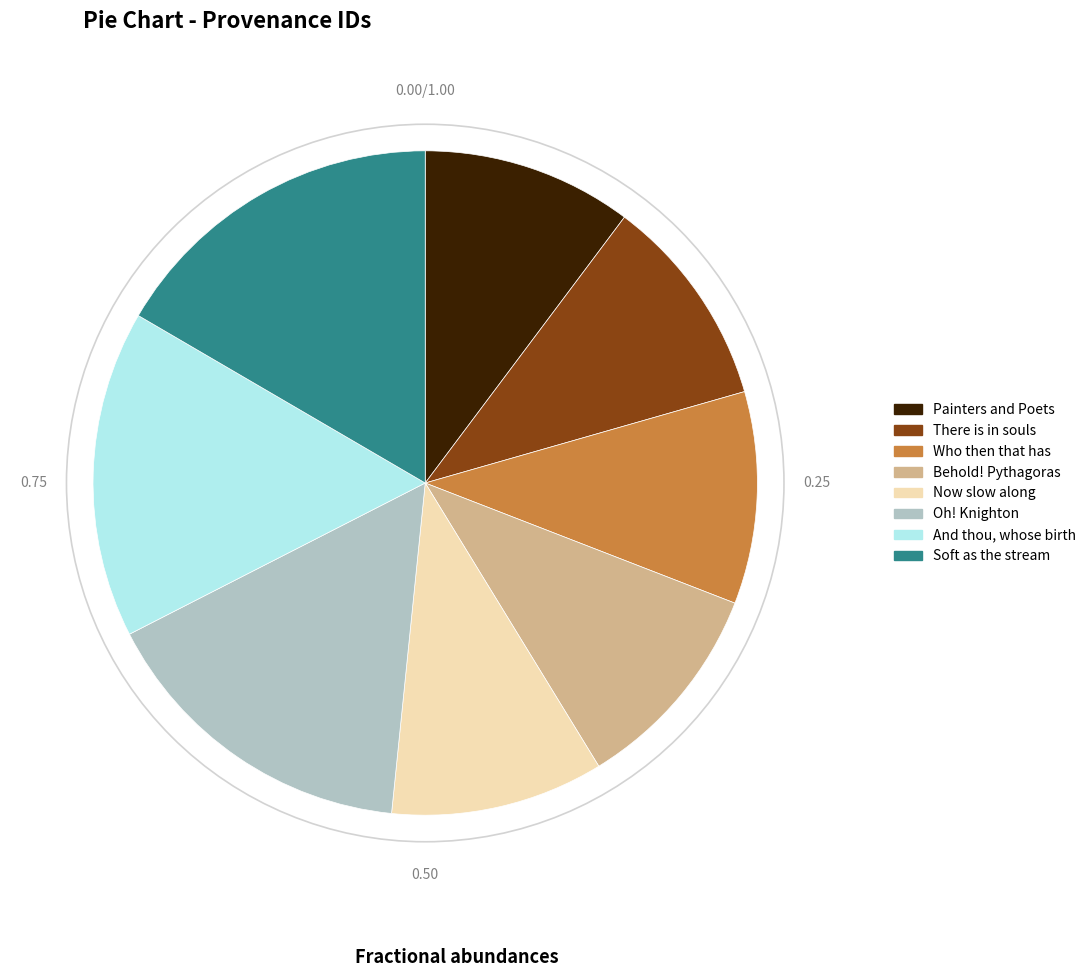

Approximately how many times larger is the value at Soft as the stream compared to Painters and Poets?

1.6